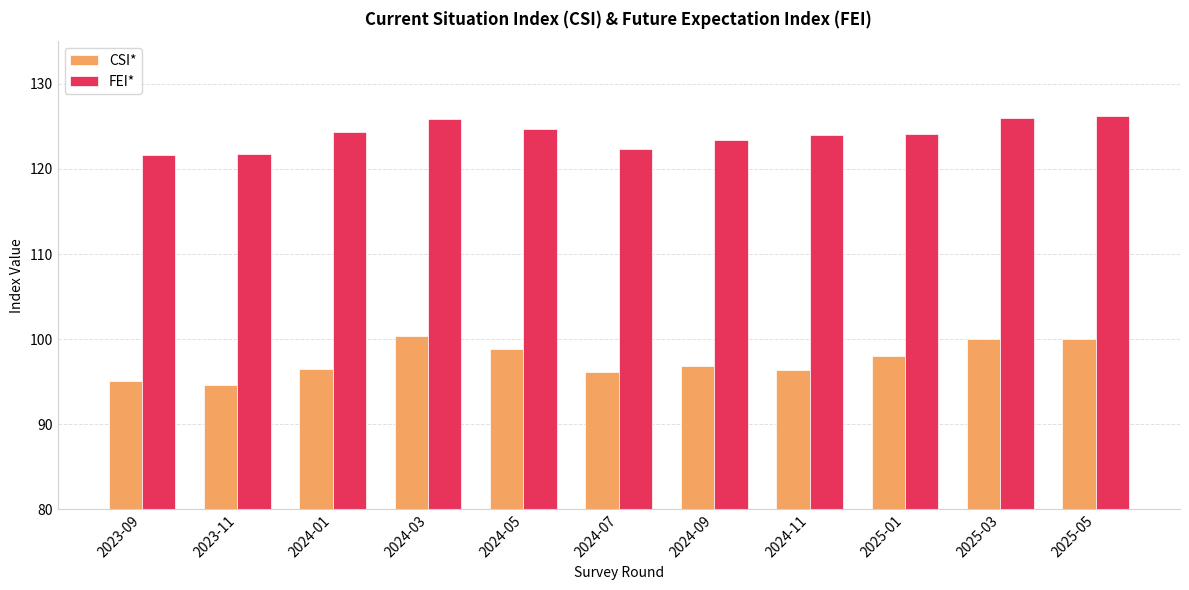

What is the maximum value for FEI*?

126.2